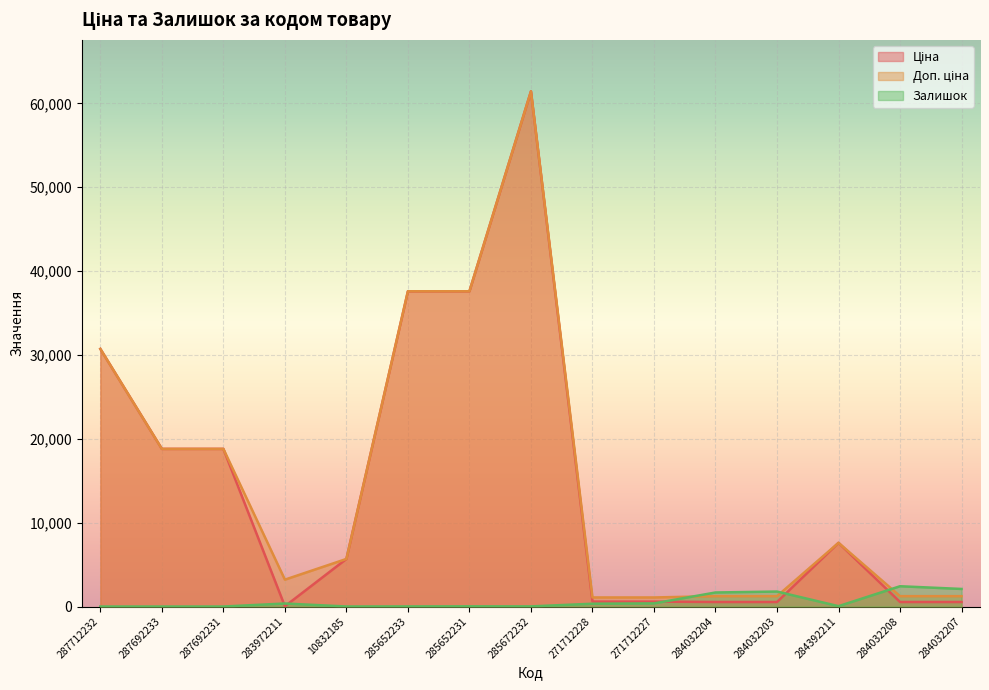

True or false: Ціна has a value of 23913.7 at 285652233.

False